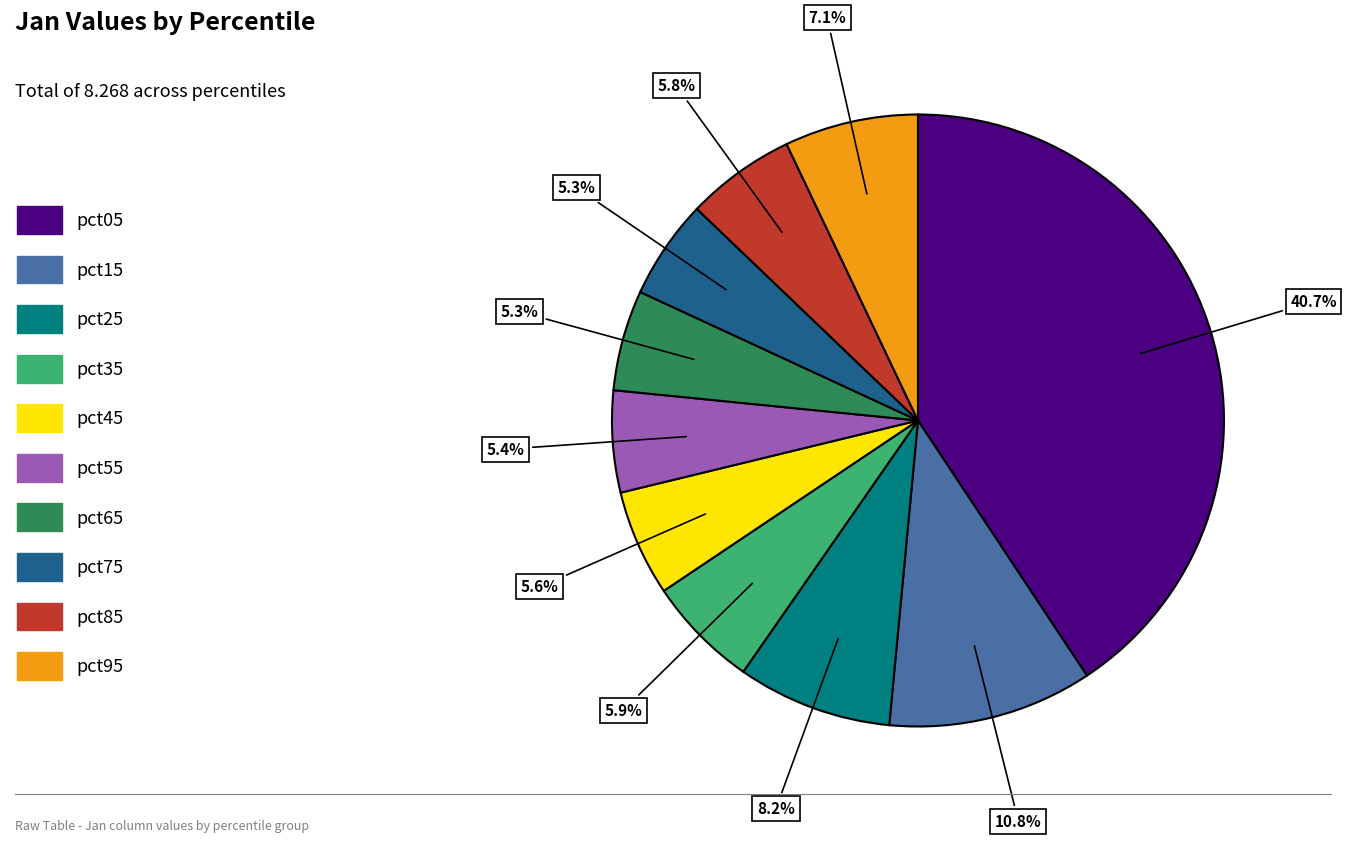

Does pct55 account for over 50% of the chart?

No